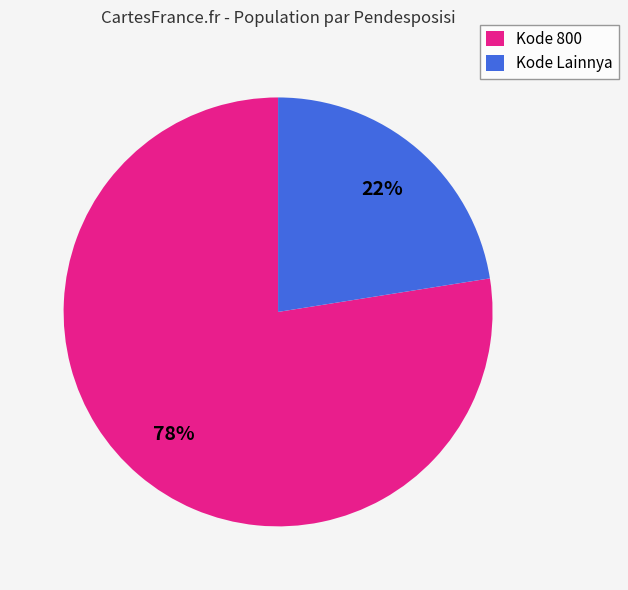

To the nearest percent, what is the average slice percentage?

50%